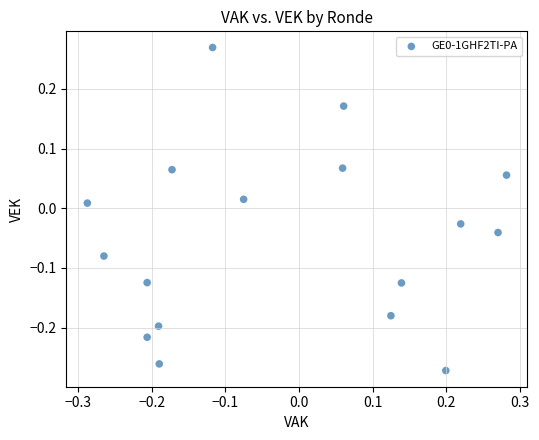

What is the range of X values (max minus min)?

0.6